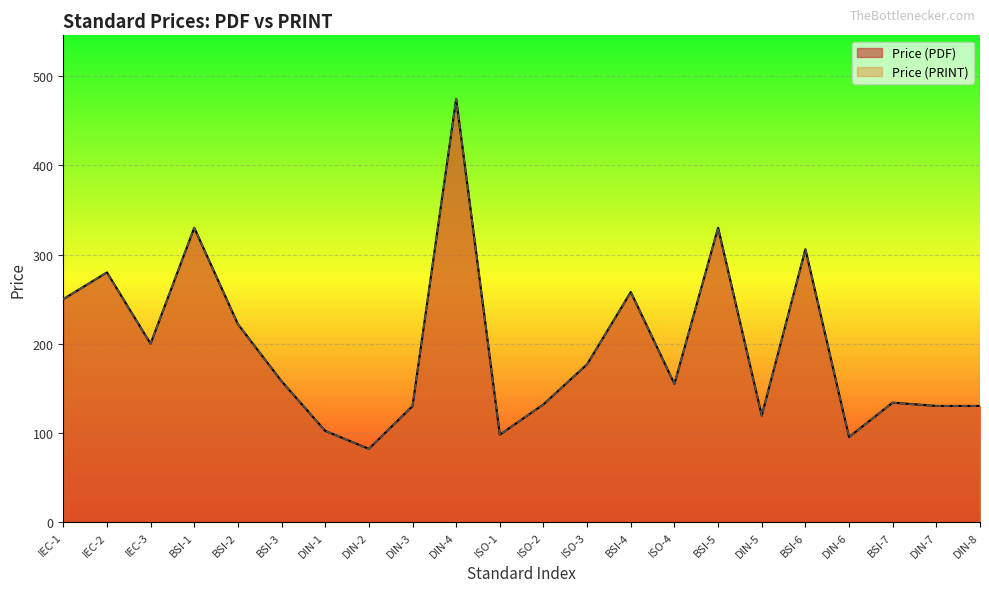

At which category is the sum across all series the highest?

DIN-4